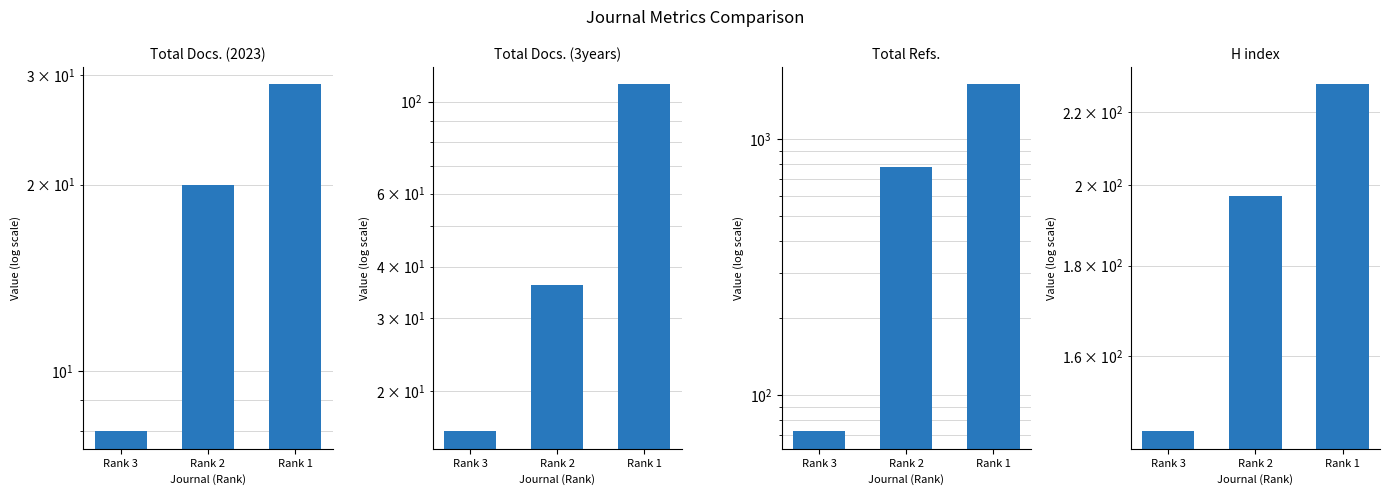

What is the difference between the maximum and second lowest values in the Total Refs. series?

859